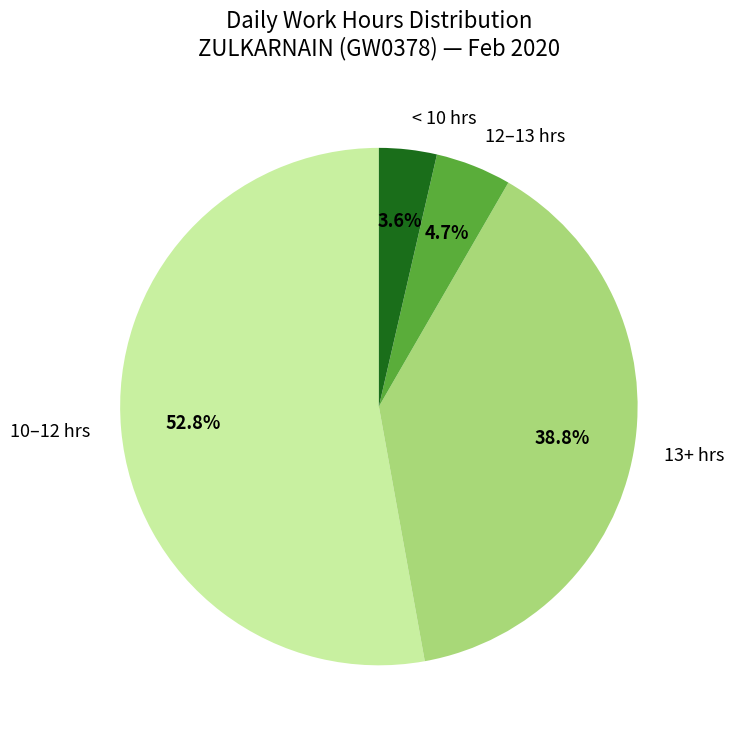

Does any single category account for the majority?

Yes